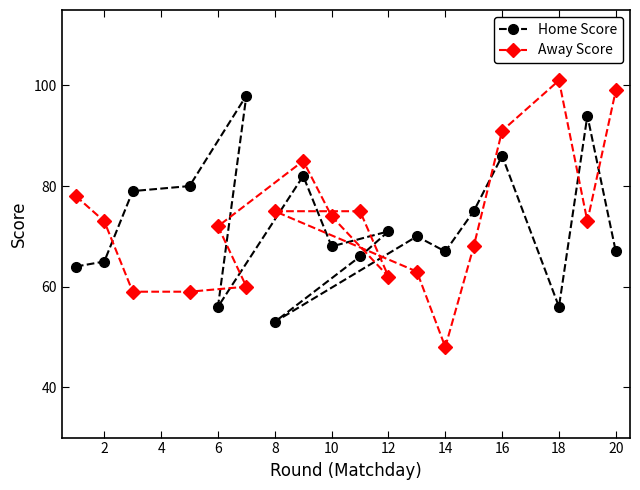

Count the number of categories in the chart.

18